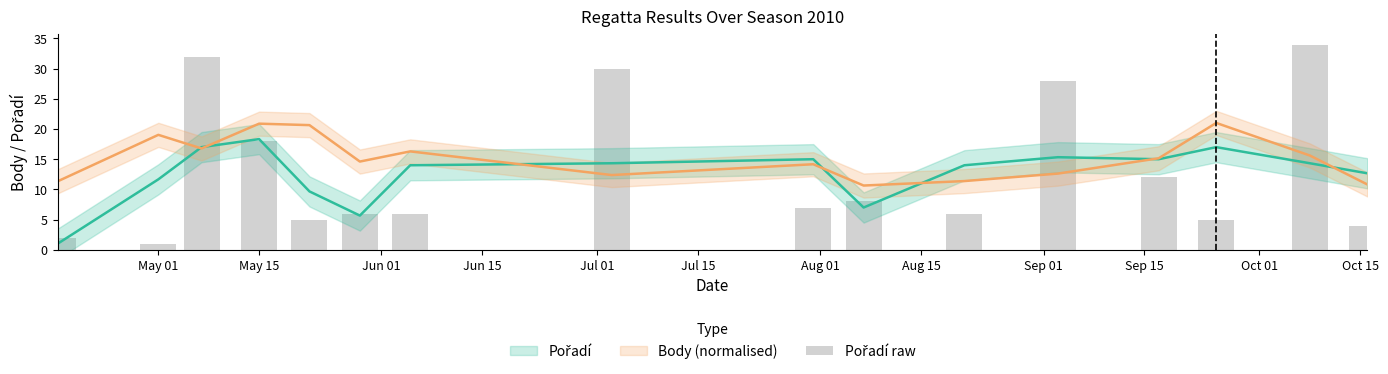

Approximately how many times larger is the value at 12 compared to Jun 01?

0.4